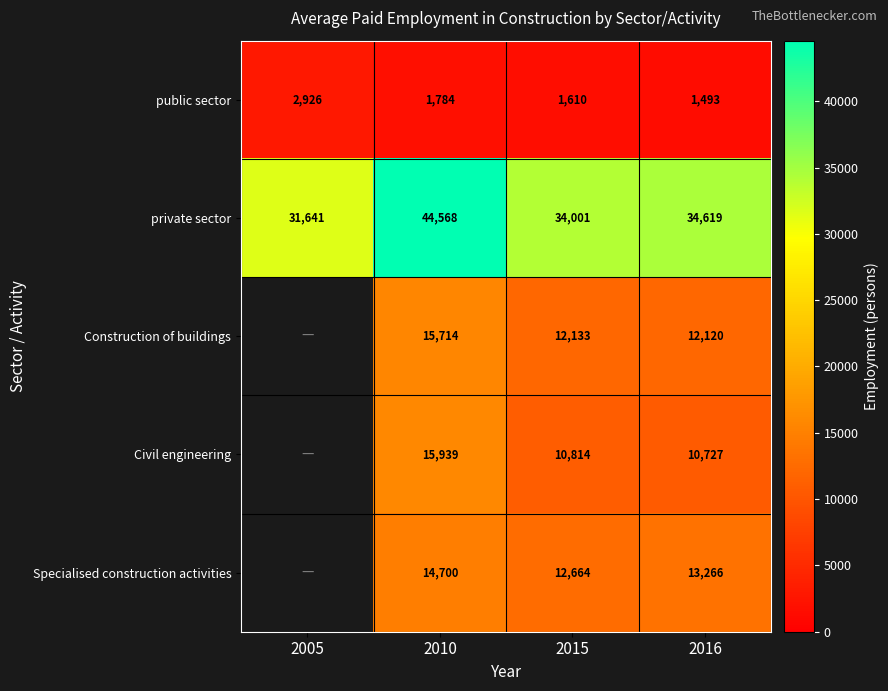

What is the difference between the maximum and minimum values in the private sector series?

12927